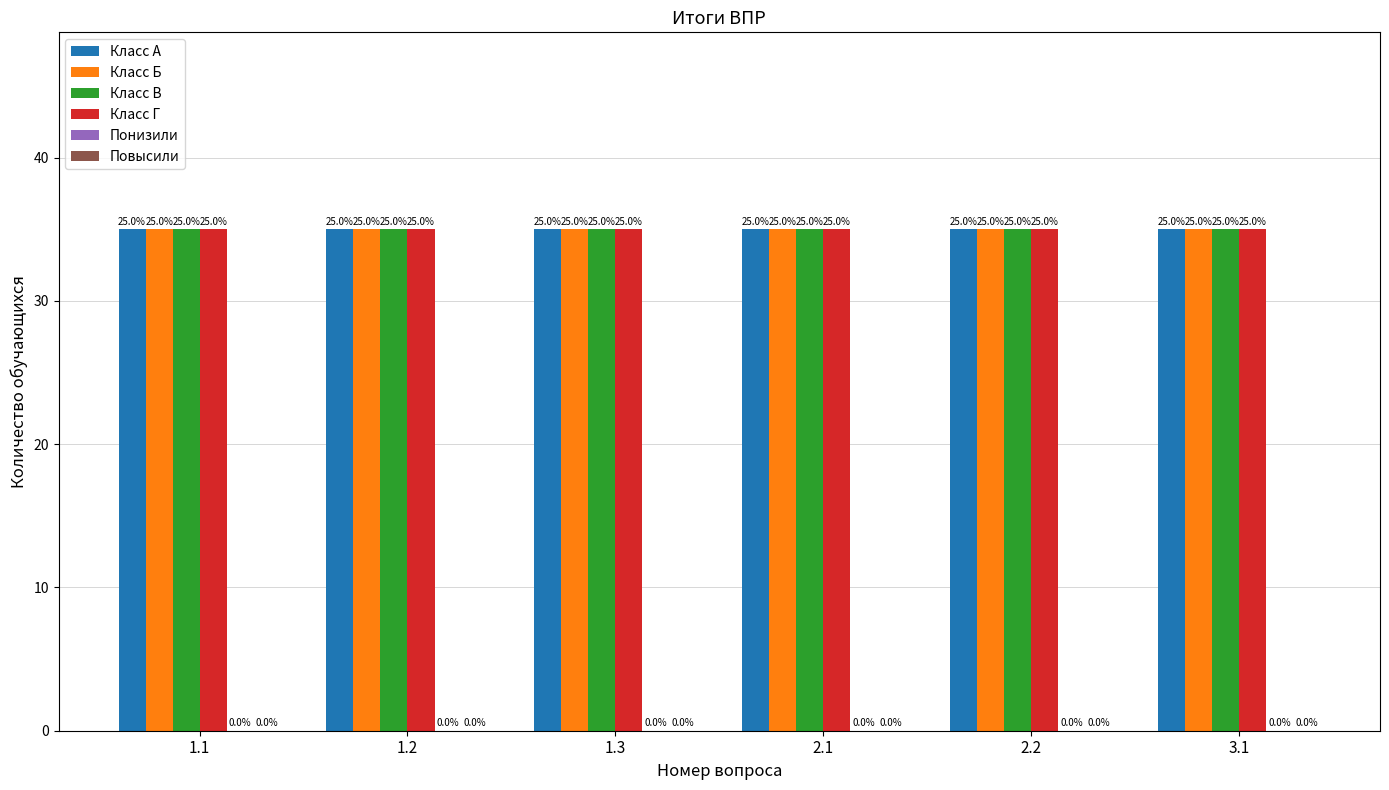

Where is Класс Г nearest to the value 35?

1.1